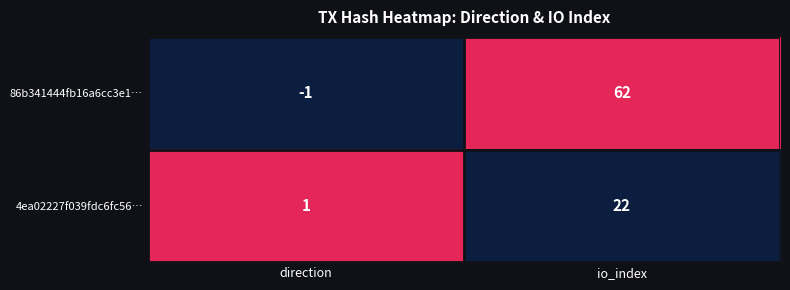

Reading left to right, list all the values displayed in this chart.

86b341444fb16a6cc3e1…: direction=-1	io_index=62
4ea02227f039fdc6fc56…: direction=1	io_index=22